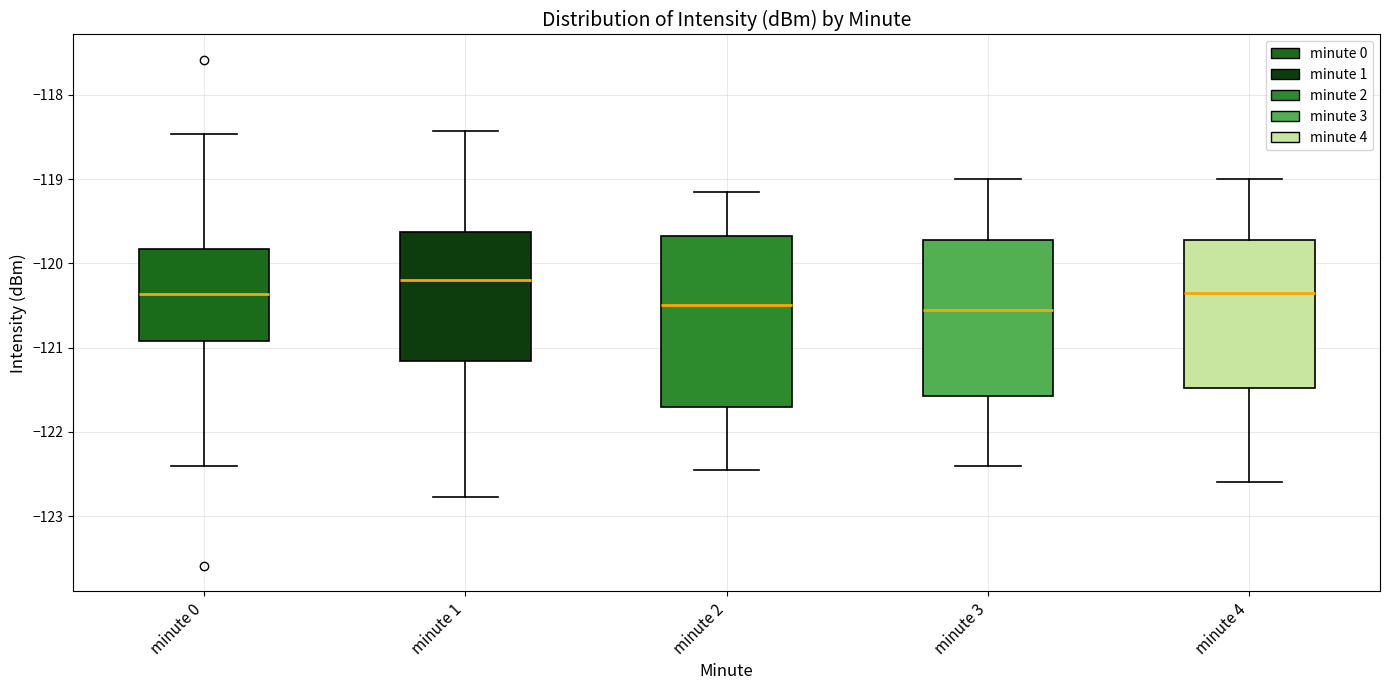

Where does the upper whisker of the box for minute 3 end on the y-axis? The values are not printed on the chart, so give them approximately, as read against the axis.

-119.0